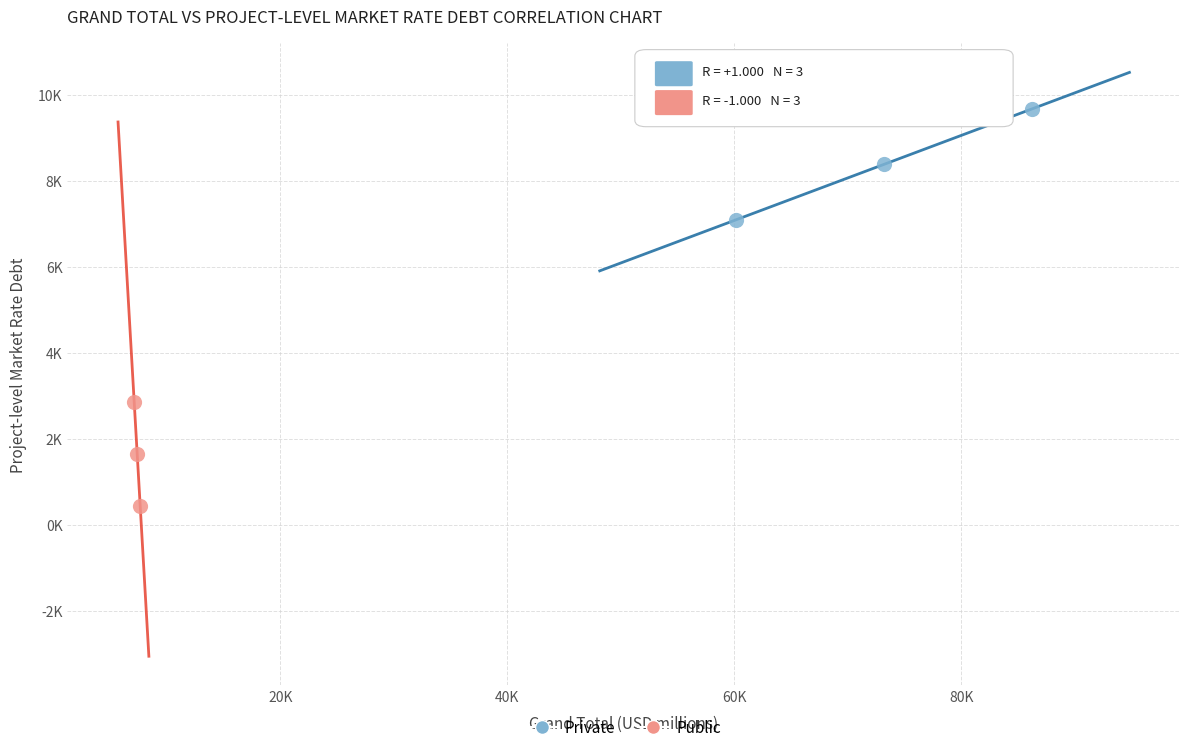

Which series contains the lowest Y value?

Public